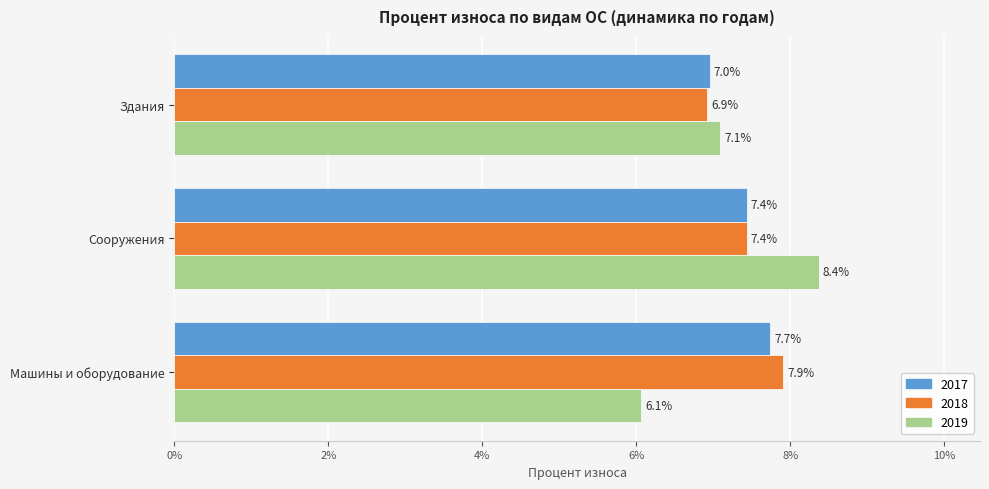

What are all the series names shown in the legend?

2017, 2018, 2019